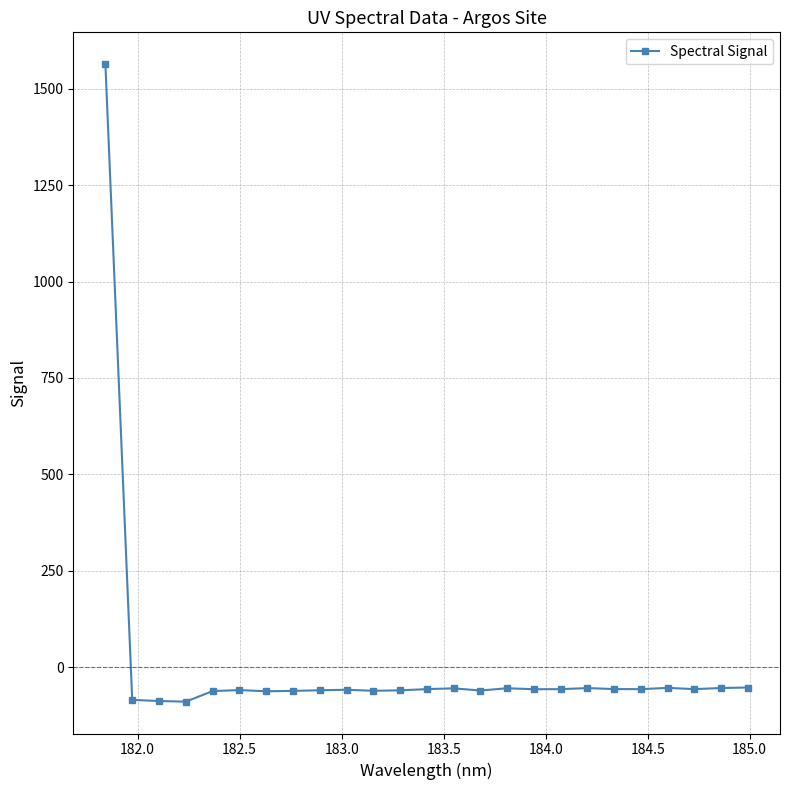

What is the smallest value displayed?

-89.5